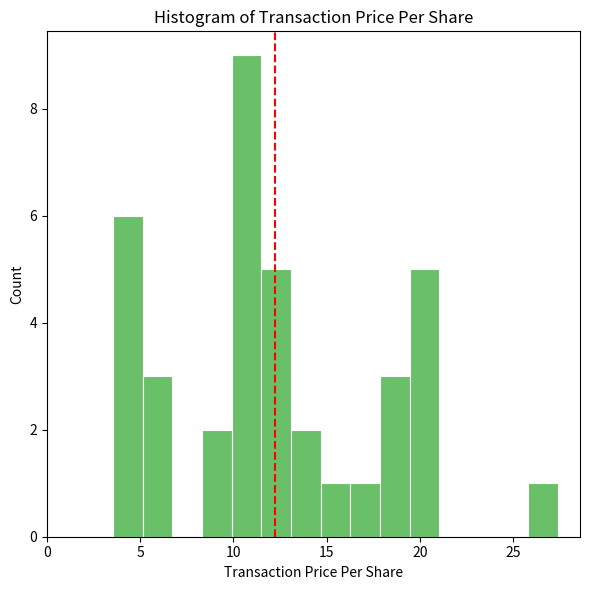

Around what value on the x-axis is the tallest bar? Give the approximate position of its centre, as read against the axis.

10.5